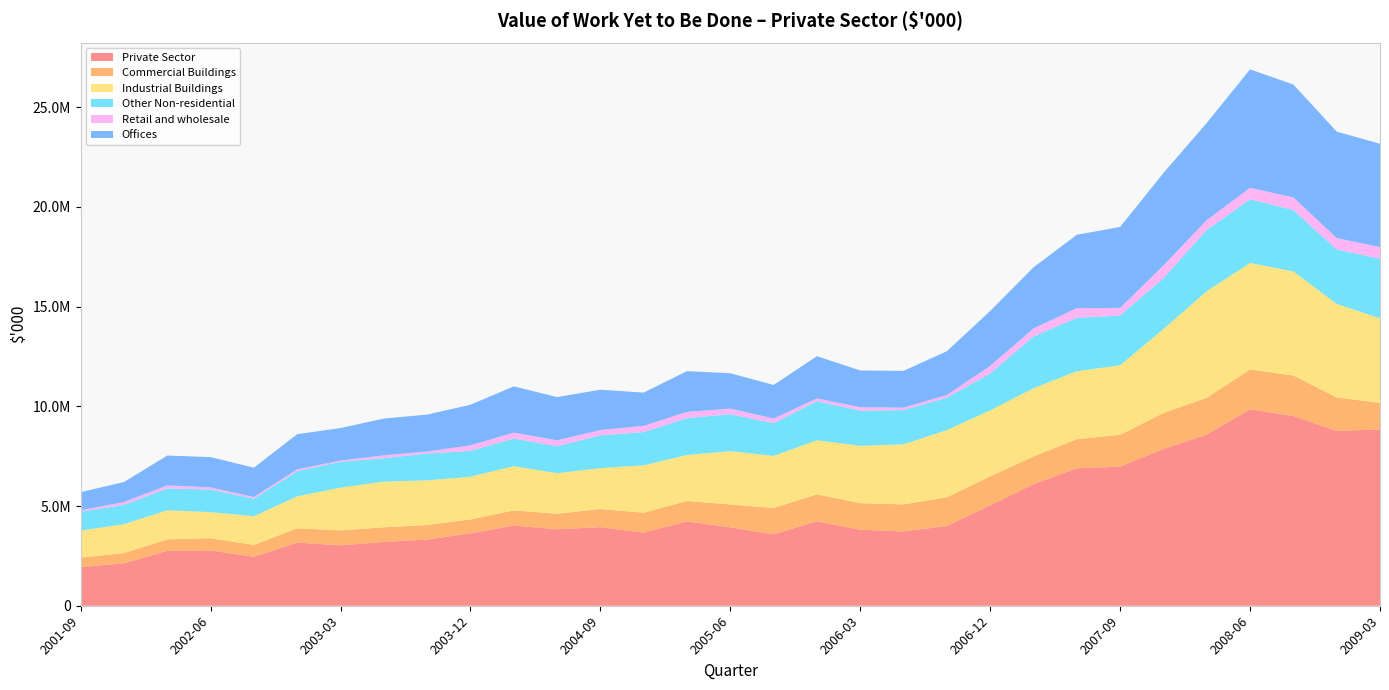

Reading left to right, what are all the values shown in this chart?

Private Sector: 2001-09=1942509	2001-12=2125718	2002-03=2756666	2002-06=2775011	2002-09=2455611	2002-12=3168489	2003-03=3029240	2003-06=3198911	2003-09=3319631	2003-12=3632100	2004-03=4021810	2004-06=3835778	2004-09=3944128	2004-12=3669259	2005-03=4231219	2005-06=3933694	2005-09=3583186	2005-12=4237043	2006-03=3811611	2006-06=3726702	2006-09=3998789	2006-12=5037374	2007-03=6101245	2007-06=6891490	2007-09=6977673	2007-12=7867367	2008-03=8585346	2008-06=9855105	2008-09=9514769	2008-12=8768873	2009-03=8844235
Commercial Buildings: 2001-09=472112	2001-12=517019	2002-03=570914	2002-06=609053	2002-09=594275	2002-12=714696	2003-03=750355	2003-06=735749	2003-09=726246	2003-12=695101	2004-03=761703	2004-06=776467	2004-09=907372	2004-12=996554	2005-03=1022503	2005-06=1145312	2005-09=1321102	2005-12=1350031	2006-03=1332108	2006-06=1357194	2006-09=1441092	2006-12=1451023	2007-03=1385625	2007-06=1461256	2007-09=1593855	2007-12=1796919	2008-03=1846540	2008-06=1995324	2008-09=2032902	2008-12=1680773	2009-03=1328799
Industrial Buildings: 2001-09=1353018	2001-12=1446161	2002-03=1459769	2002-06=1311396	2002-09=1441859	2002-12=1603084	2003-03=2144008	2003-06=2291060	2003-09=2242908	2003-12=2142715	2004-03=2215270	2004-06=2035358	2004-09=2050436	2004-12=2376998	2005-03=2306066	2005-06=2673643	2005-09=2609626	2005-12=2713247	2006-03=2874914	2006-06=3013215	2006-09=3371533	2006-12=3312286	2007-03=3421464	2007-06=3411006	2007-09=3487301	2007-12=4213306	2008-03=5345502	2008-06=5338301	2008-09=5220157	2008-12=4686276	2009-03=4242926
Other Non-residential: 2001-09=946055	2001-12=969981	2002-03=1098578	2002-06=1132449	2002-09=878238	2002-12=1261526	2003-03=1297336	2003-06=1175786	2003-09=1346340	2003-12=1299142	2004-03=1386266	2004-06=1354075	2004-09=1647374	2004-12=1666754	2005-03=1850526	2005-06=1856661	2005-09=1643780	2005-12=1957139	2006-03=1766579	2006-06=1716667	2006-09=1623504	2006-12=1850964	2007-03=2598078	2007-06=2675968	2007-09=2498117	2007-12=2546586	2008-03=3071265	2008-06=3198500	2008-09=3080038	2008-12=2734131	2009-03=2988650
Retail and wholesale: 2001-09=75399	2001-12=145124	2002-03=152208	2002-06=107974	2002-09=83753	2002-12=95741	2003-03=62587	2003-06=142435	2003-09=101495	2003-12=277760	2004-03=298430	2004-06=296823	2004-09=261132	2004-12=315921	2005-03=312072	2005-06=278548	2005-09=233328	2005-12=140878	2006-03=173533	2006-06=123295	2006-09=135332	2006-12=378263	2007-03=401141	2007-06=489651	2007-09=381653	2007-12=643758	2008-03=492372	2008-06=575187	2008-09=633808	2008-12=571904	2009-03=587069
Offices: 2001-09=908737	2001-12=999611	2002-03=1494716	2002-06=1519685	2002-09=1471666	2002-12=1761831	2003-03=1628221	2003-06=1844584	2003-09=1850821	2003-12=2035739	2004-03=2319830	2004-06=2167573	2004-09=2023848	2004-12=1665871	2005-03=2044497	2005-06=1773558	2005-09=1681994	2005-12=2119159	2006-03=1841085	2006-06=1844075	2006-09=2194826	2006-12=2753507	2007-03=3065397	2007-06=3677089	2007-09=4060310	2007-12=4637367	2008-03=4875036	2008-06=5940588	2008-09=5661512	2008-12=5339640	2009-03=5180376